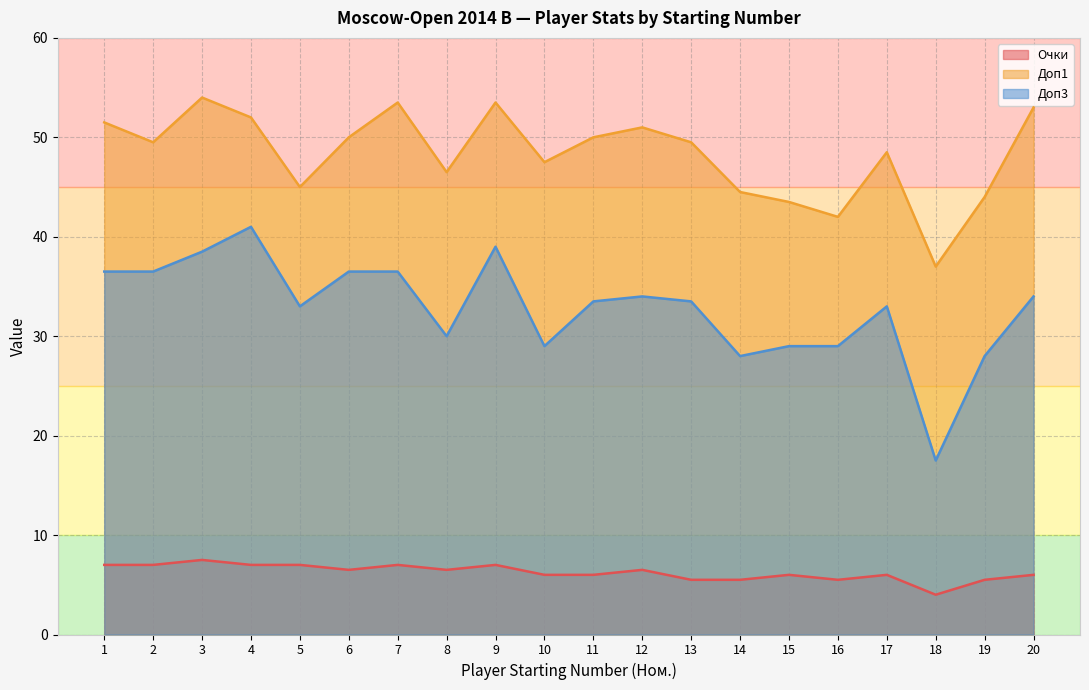

How many data points in Очки are above 6?

10